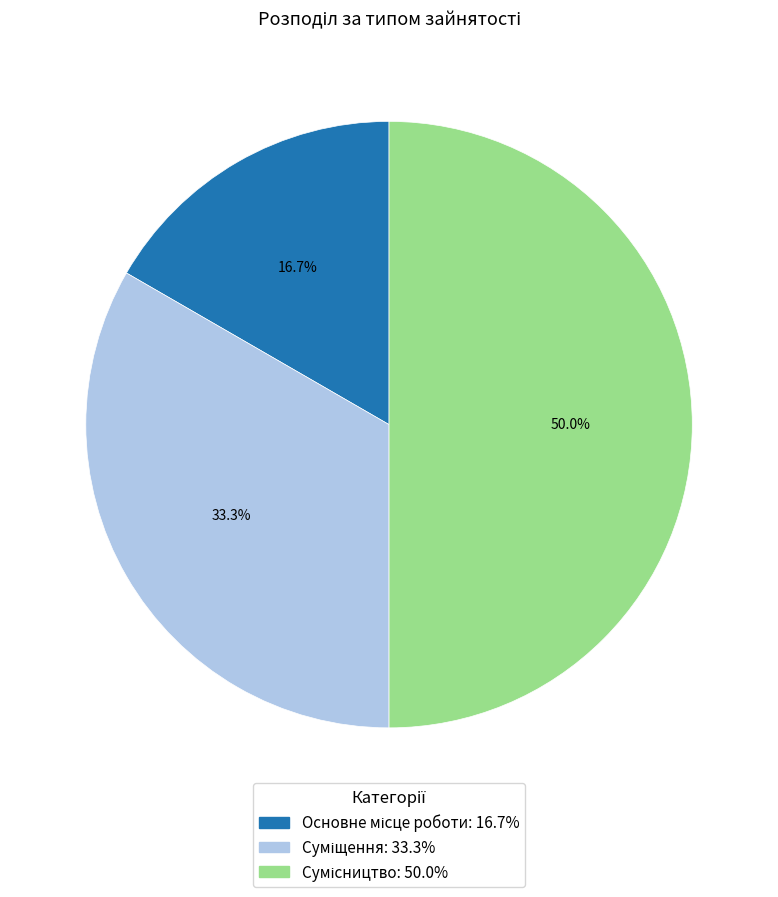

Is it true that Основне місце роботи is 17% of the pie?

True